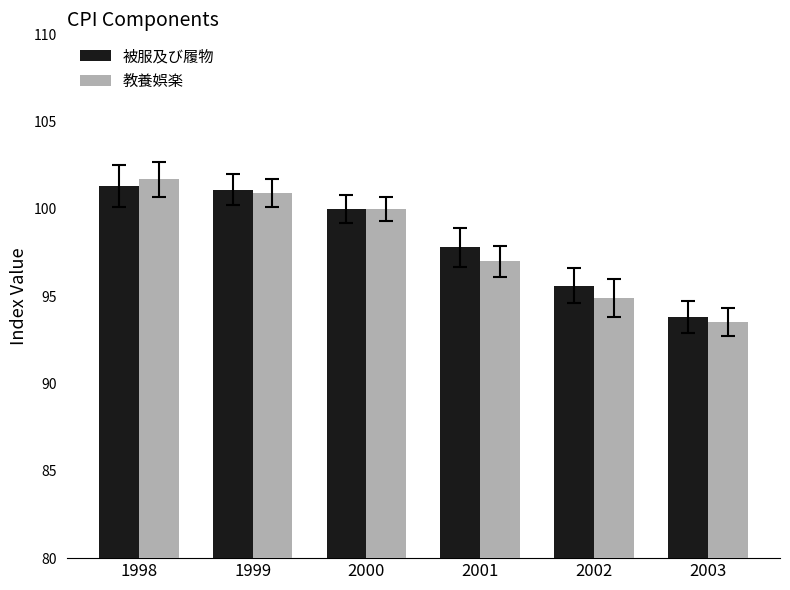

How many bars are there in total?

12